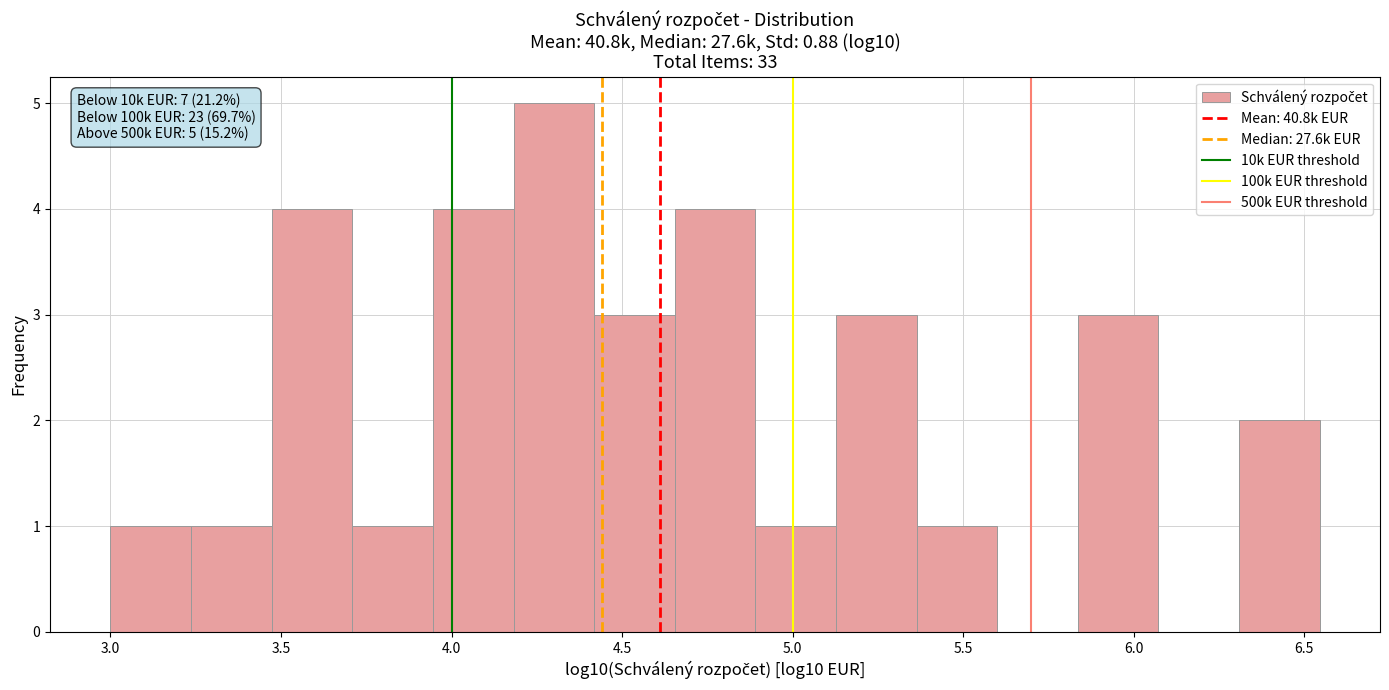

Over which range of the x-axis is the bar tallest?

4.20 to 4.40